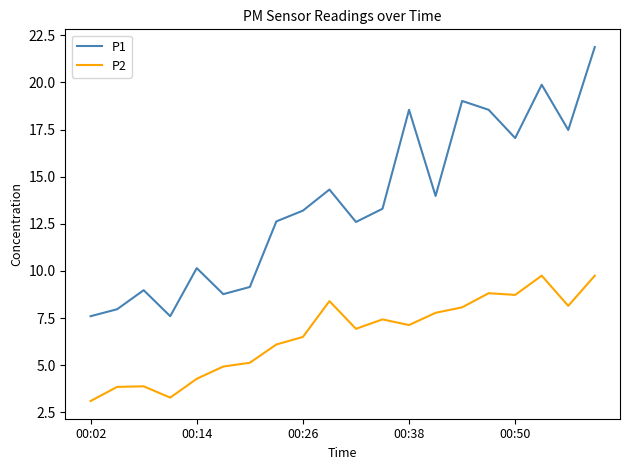

How many lines are shown in the chart?

2